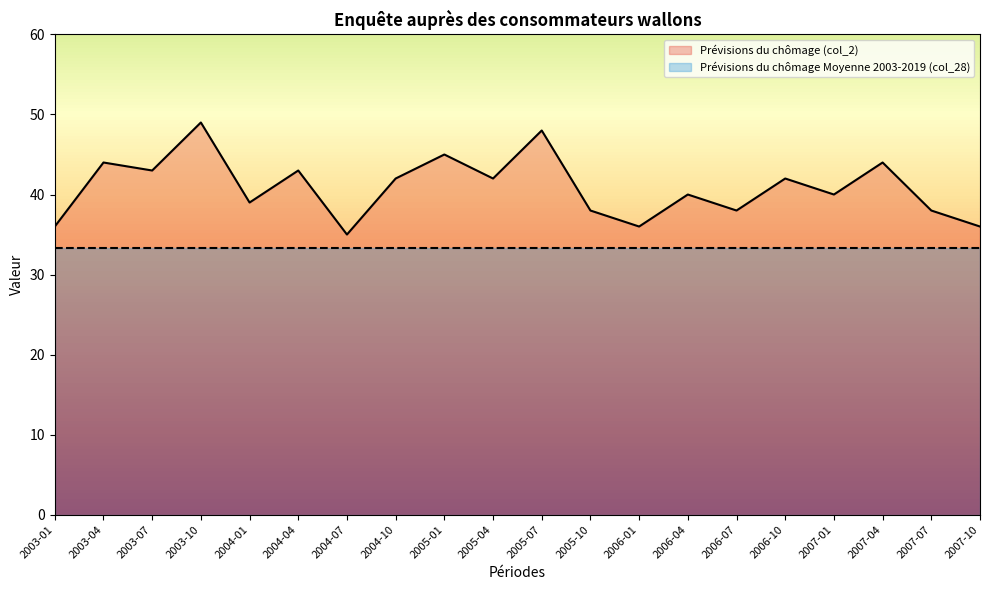

Is it true that the value at 2005-10 is 38?

True